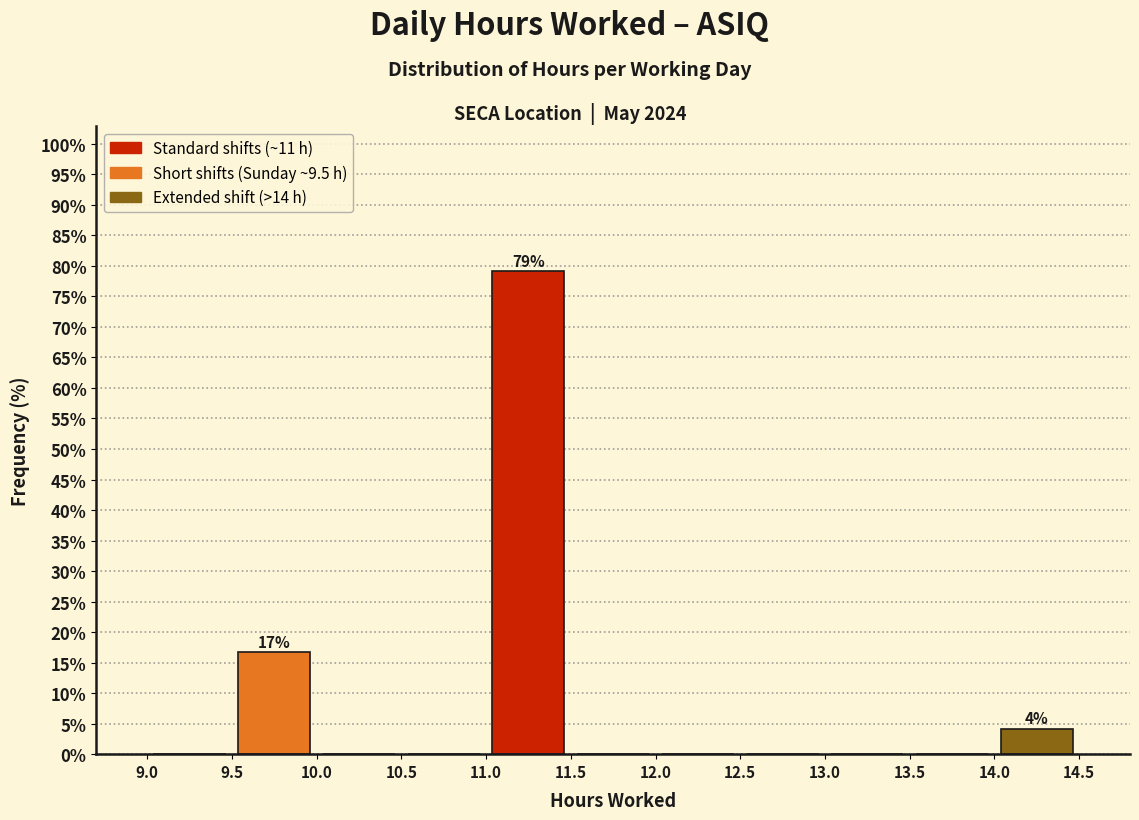

Over which range of the x-axis is the bar tallest?

11.0 to 11.5